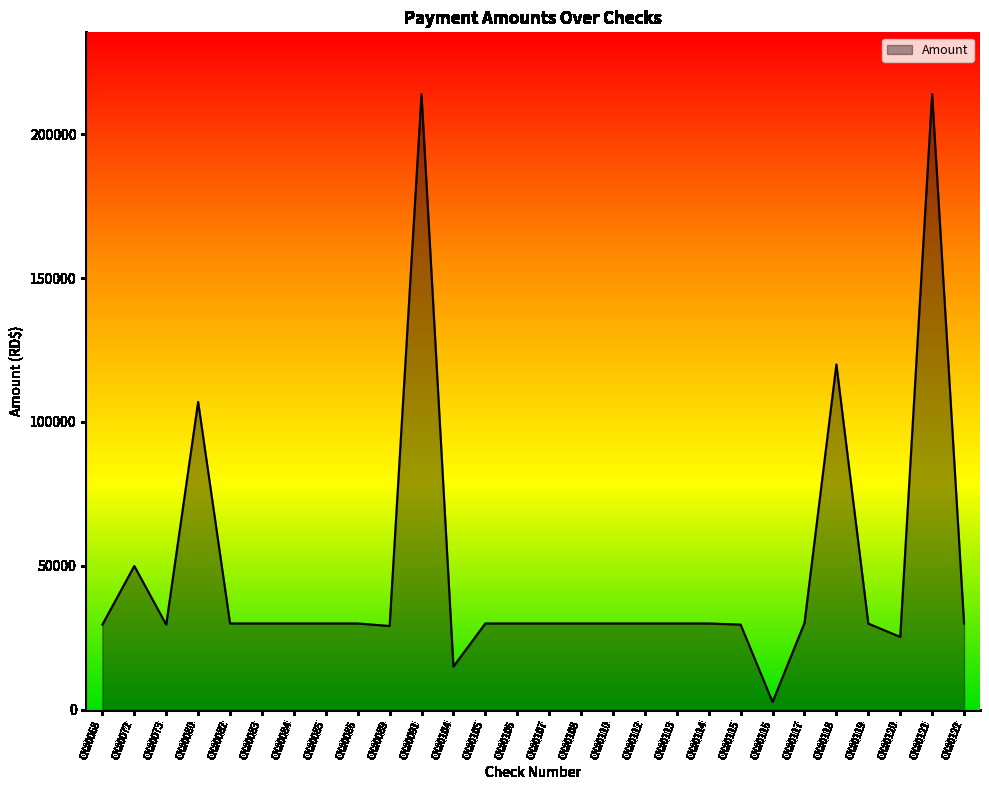

Which has a higher value, CK#0105 or CK#0091?

CK#0091